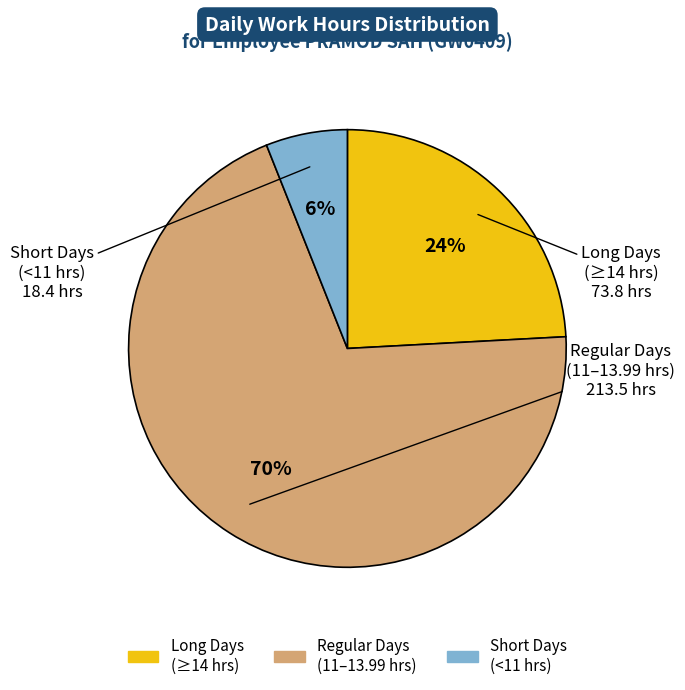

To the nearest percent, what is the average slice percentage?

33%